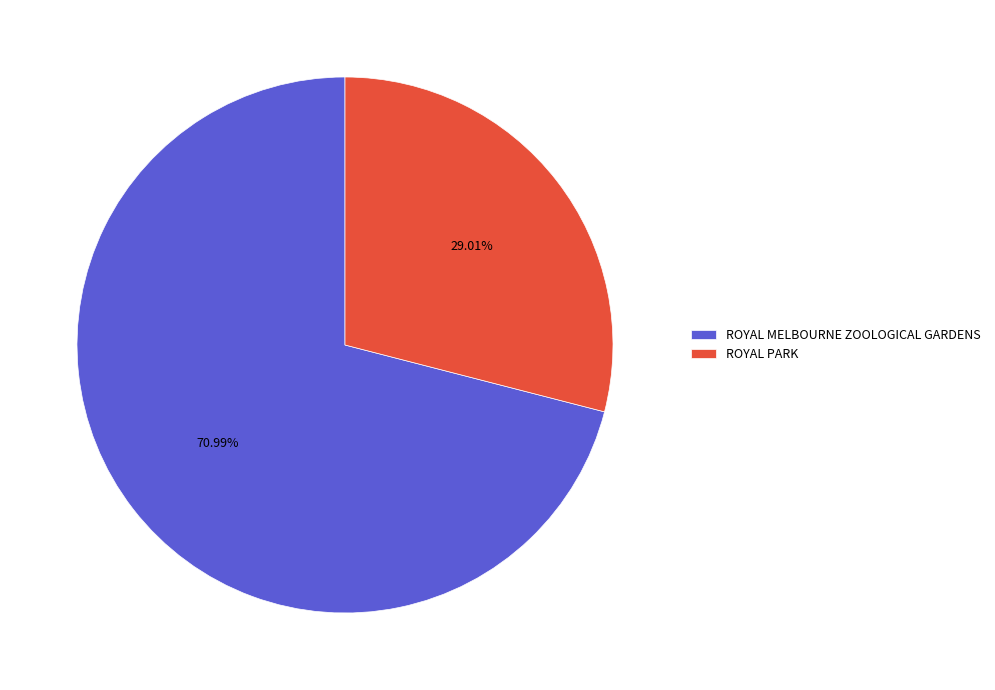

Which category has the smallest portion of the pie?

ROYAL PARK